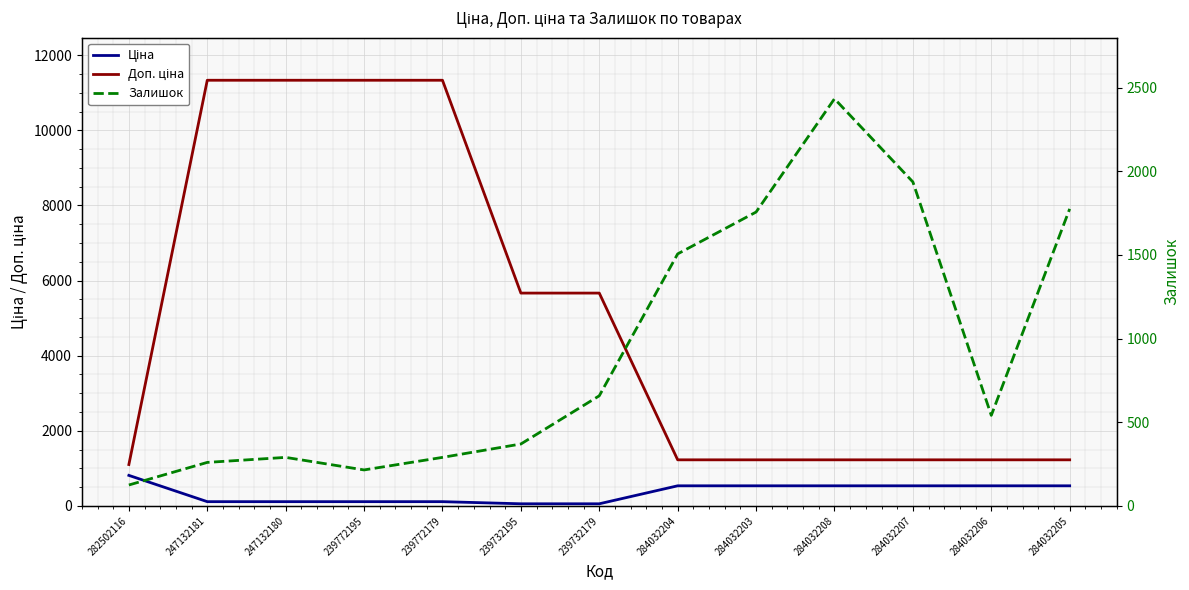

What is the total value across all series at 239772195?

11662.3